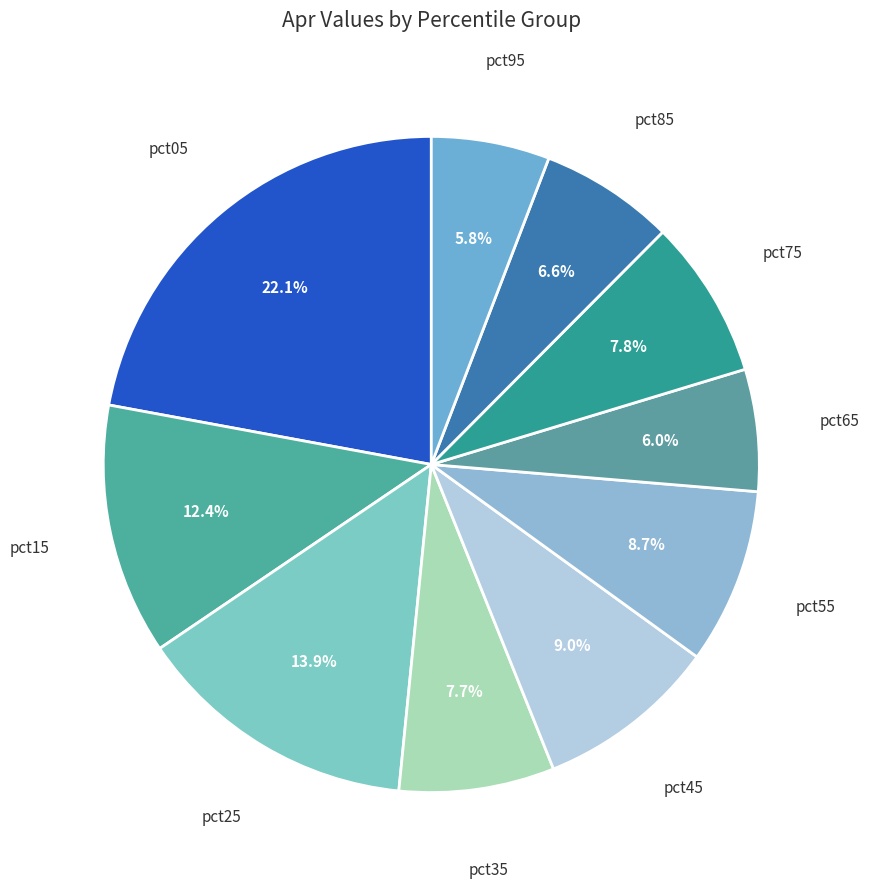

Do pct25 and pct45 together represent more than half of the pie?

No